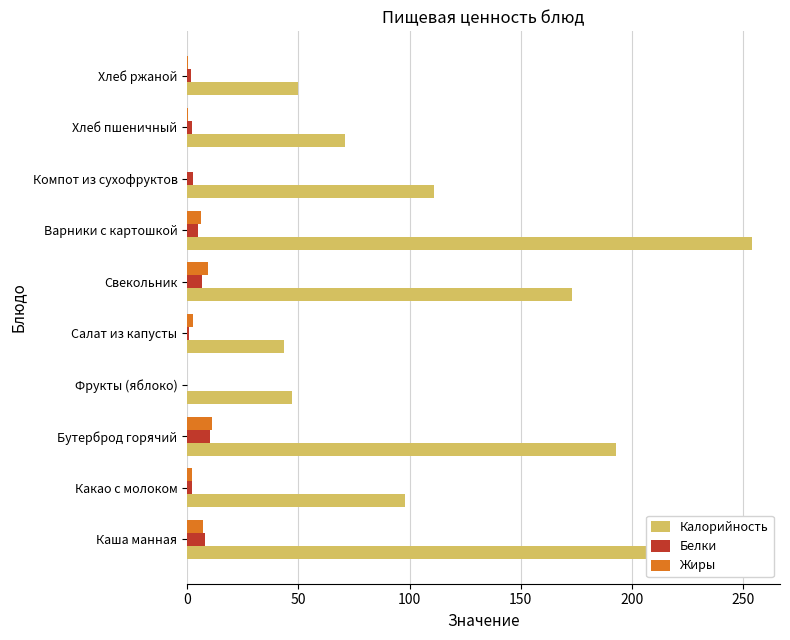

What is the sum of all Белки values?

38.2